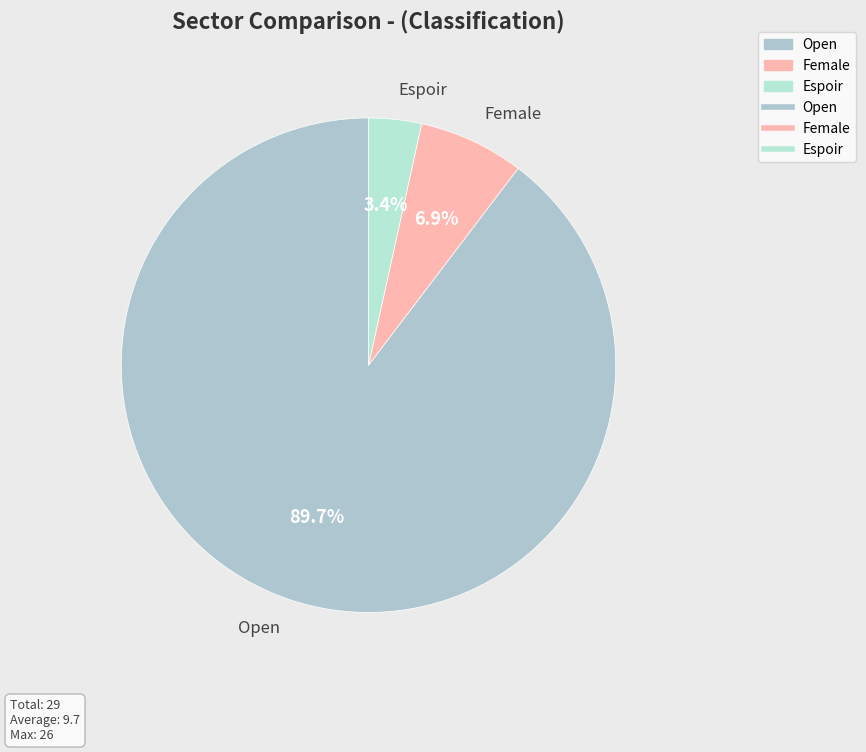

To the nearest percent, what is the combined percentage of Open and Espoir?

93%